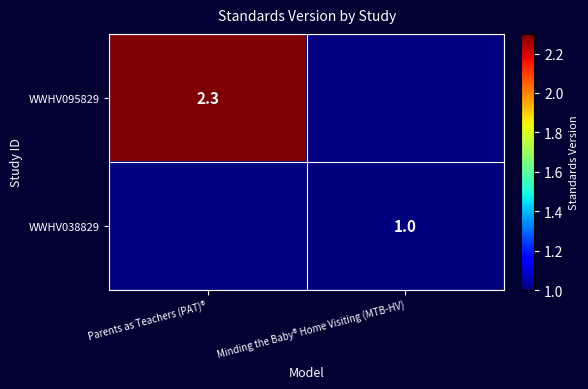

Is the value of WWHV095829 at Parents as Teachers (PAT)® greater than the value of WWHV038829 at Minding the Baby® Home Visiting (MTB-HV)?

Yes